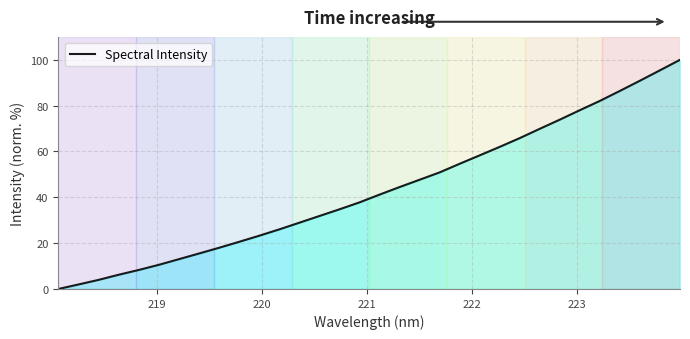

Count the number of values greater than 41.

16